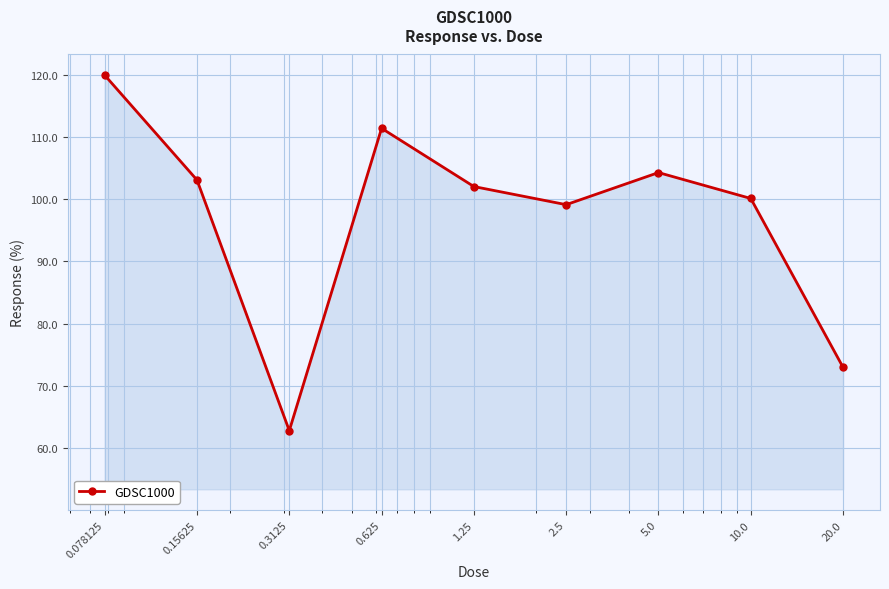

How many points are lower than both their immediate neighbors (excluding endpoints)?

2